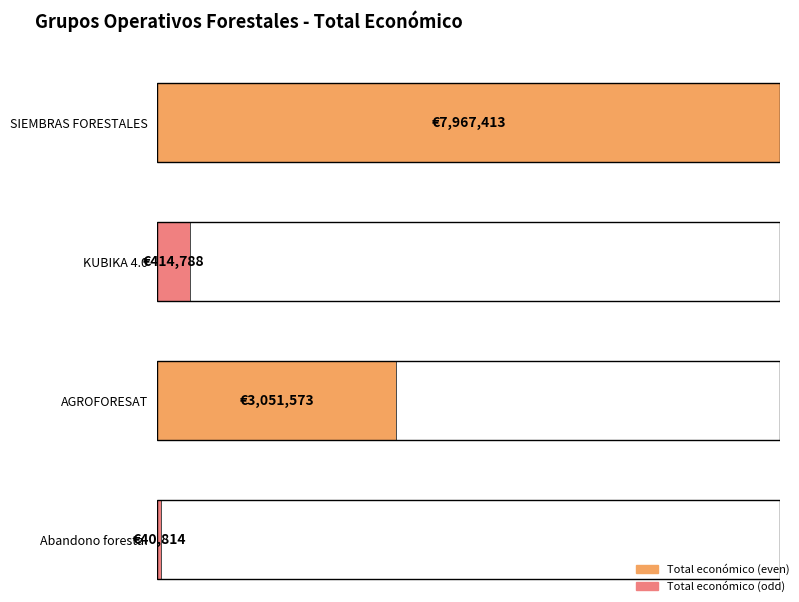

How many values are below 3051573?

2